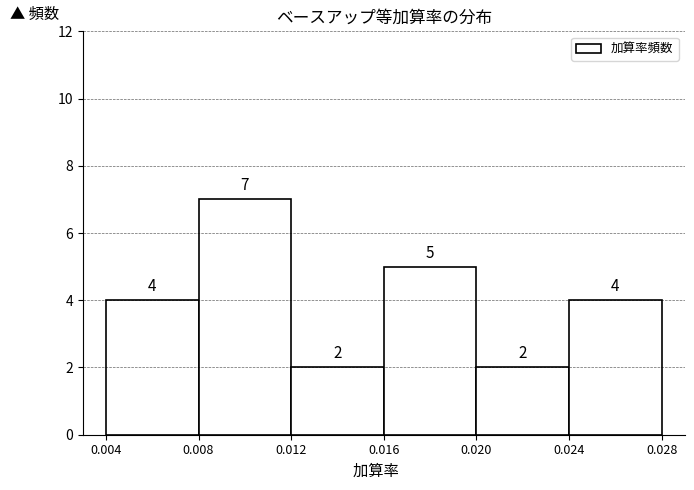

What is the height of the bar covering 0.008 to 0.012 on the x-axis?

7